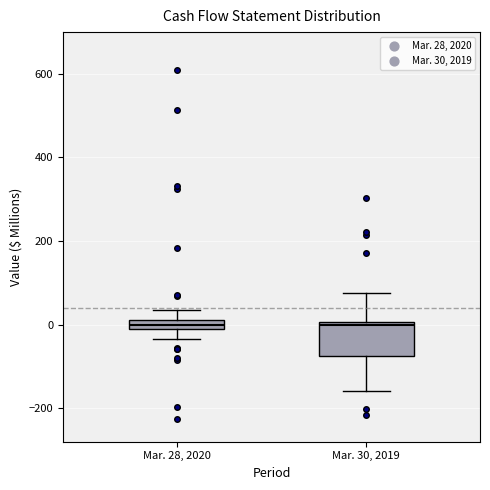

Comparing the boxes themselves (not the whiskers), which one is the tallest?

Mar. 30, 2019